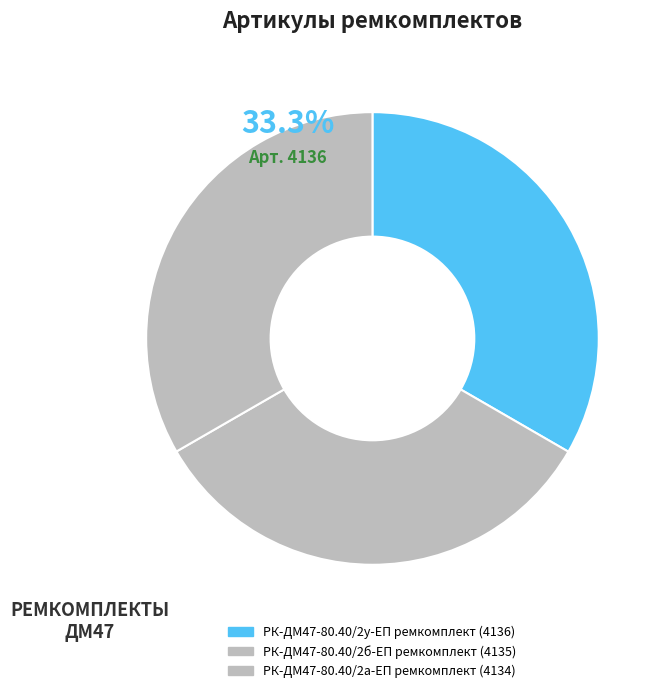

The РК-ДМ47-80.40/2б-ЕП ремкомплект slice represents 33% of the pie. True or false?

True